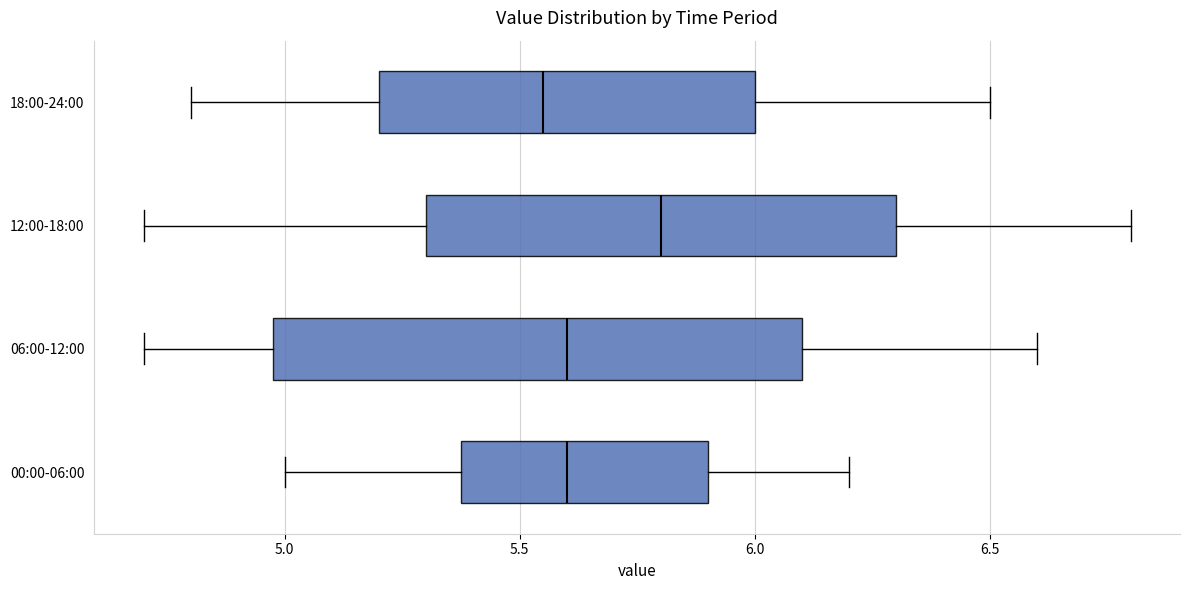

Reading bottom to top, read every box against the x-axis: the position of its median line, the range the box covers, and the ends of its whiskers. The values are not printed on the chart, so give them approximately, as read against the axis.

00:00-06:00: median 5.60, box 5.40 to 5.90, whiskers 5.00 to 6.20
06:00-12:00: median 5.60, box 5.00 to 6.10, whiskers 4.70 to 6.60
12:00-18:00: median 5.80, box 5.30 to 6.30, whiskers 4.70 to 6.80
18:00-24:00: median 5.55, box 5.20 to 6.00, whiskers 4.80 to 6.50